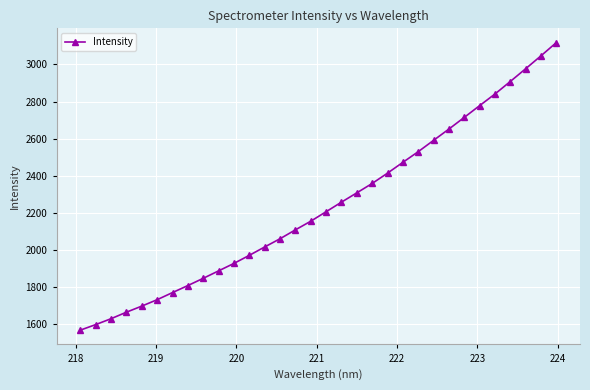

What is the average value?

2237.7